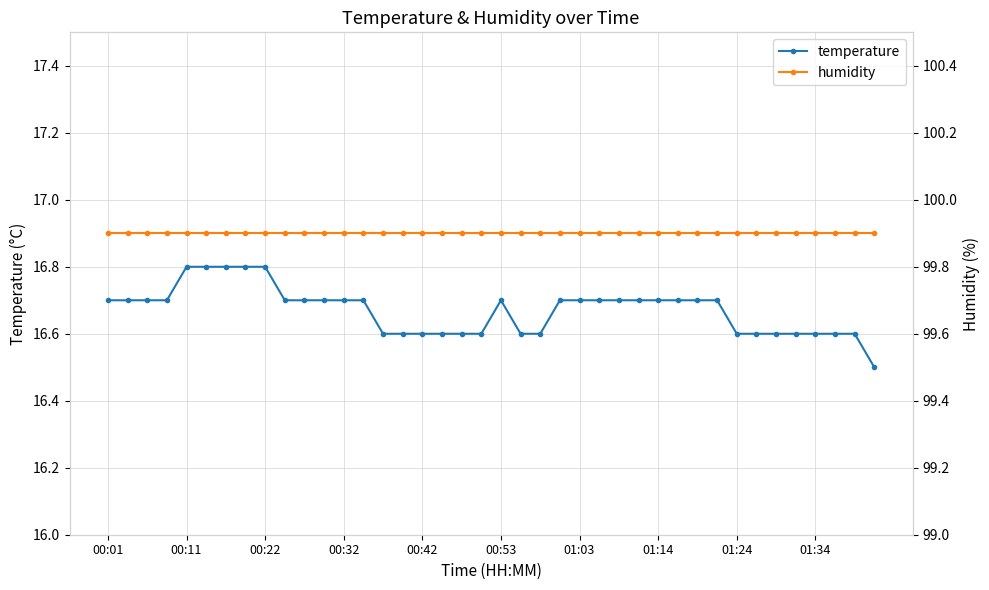

What is the minimum value for temperature?

16.5